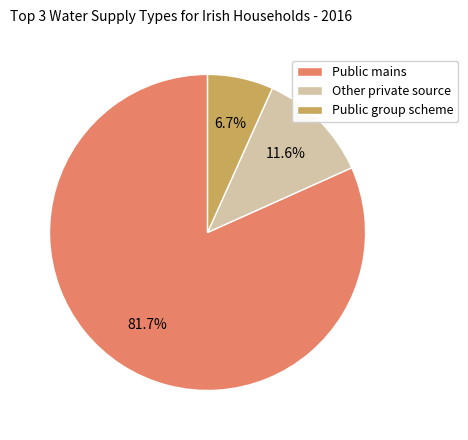

Does Public mains represent more than half of the total?

Yes